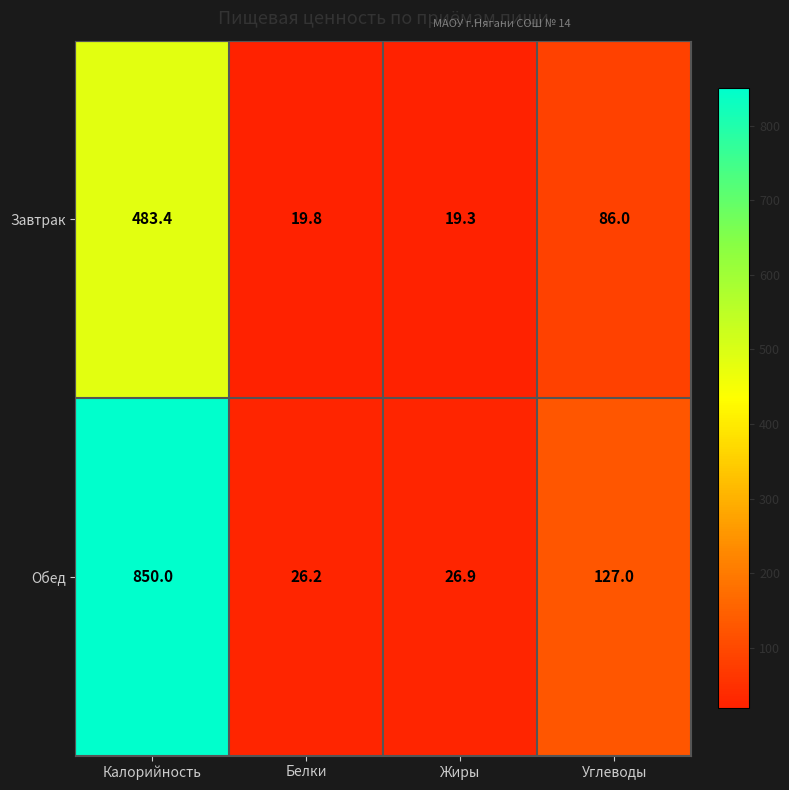

Rank the series by their average value, from lowest to highest.

Завтрак, Обед